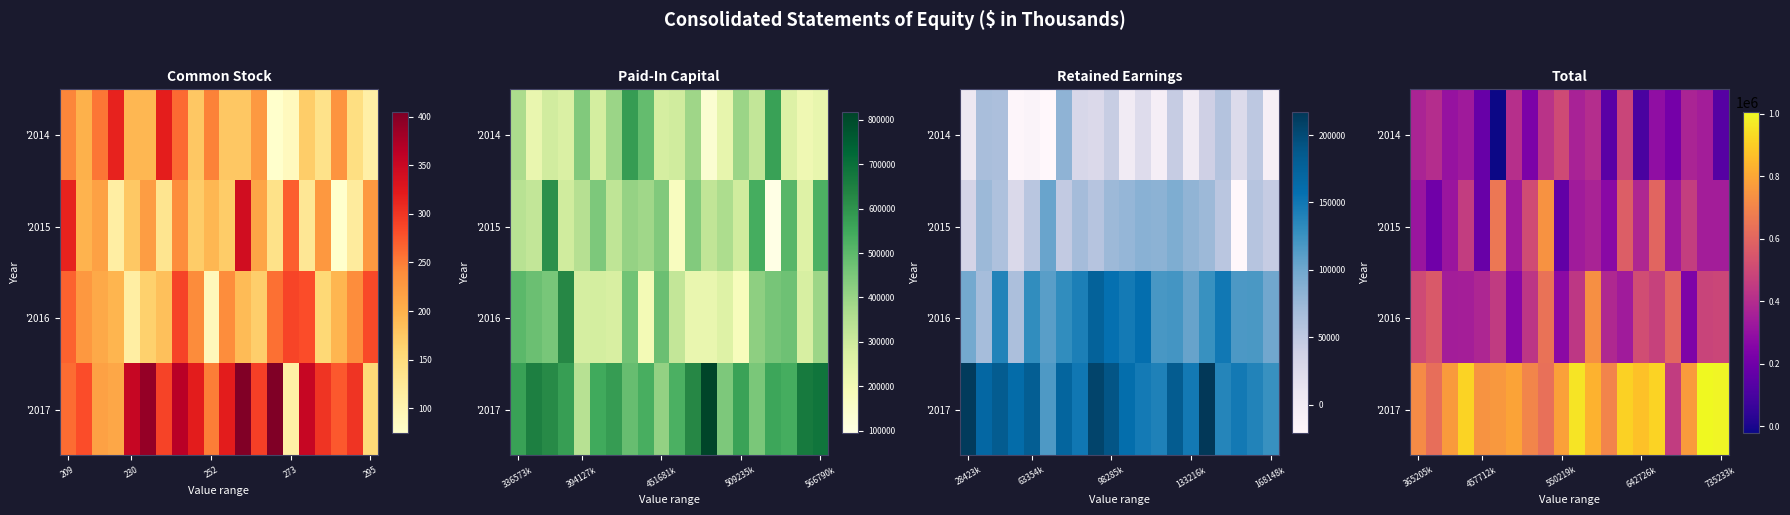

What is the minimum value shown in the chart?

-21123.5